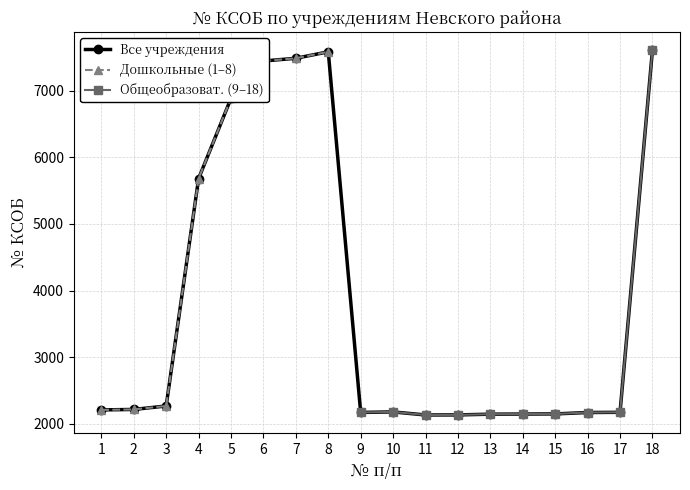

What is the value of the Все учреждения point at the 11th from the left?

2133